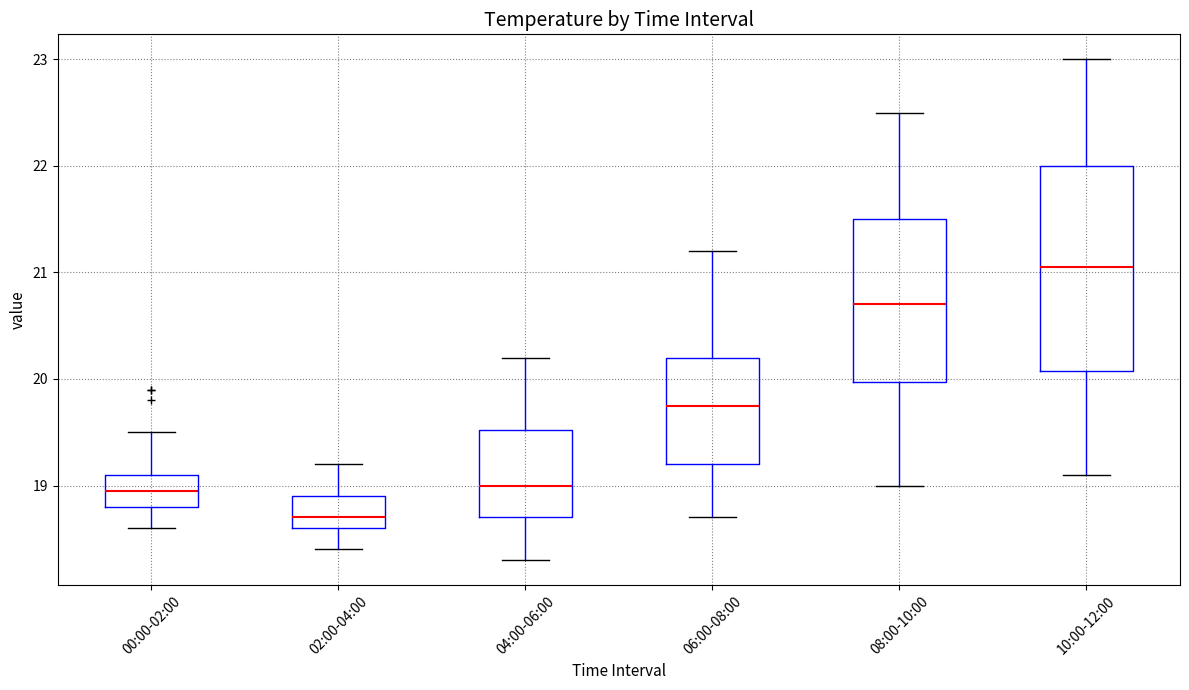

Where does the lower whisker of the box for 02:00-04:00 end on the y-axis? The values are not printed on the chart, so give them approximately, as read against the axis.

18.4